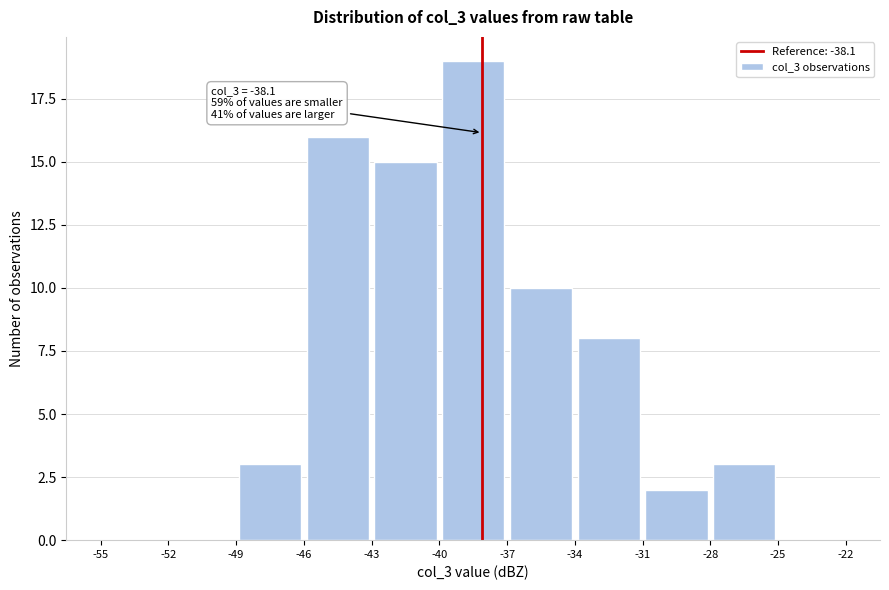

Over which range of the x-axis is the bar tallest?

-40 to -37